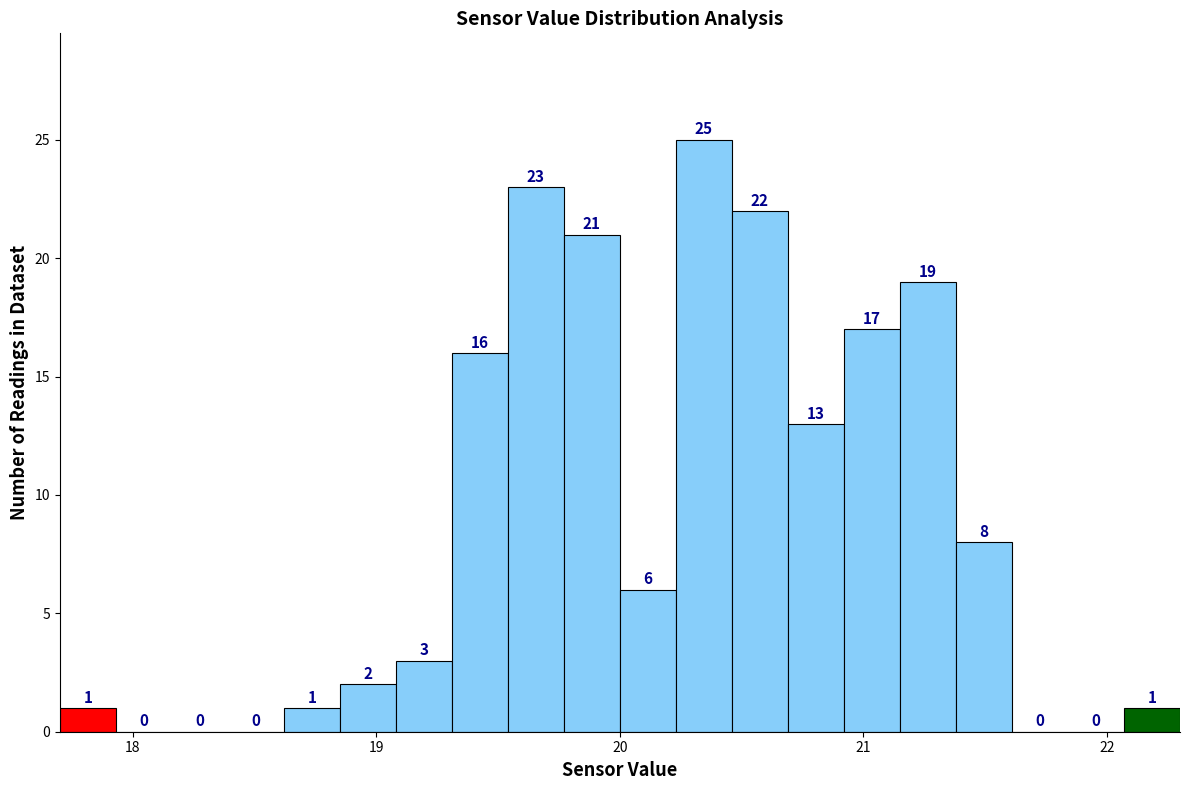

Read against the x-axis, roughly where is the centre of the tallest bar?

20.3